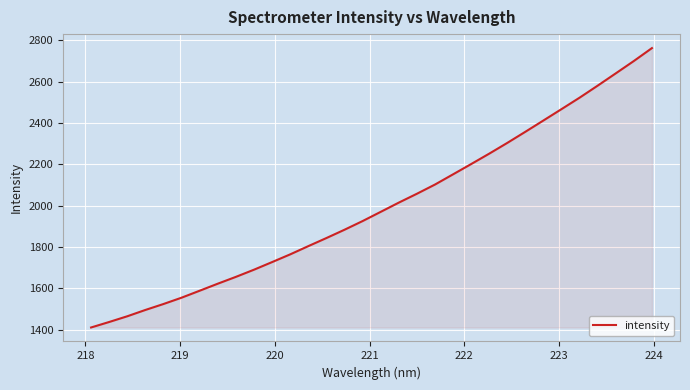

What is the greatest value displayed?

2762.0